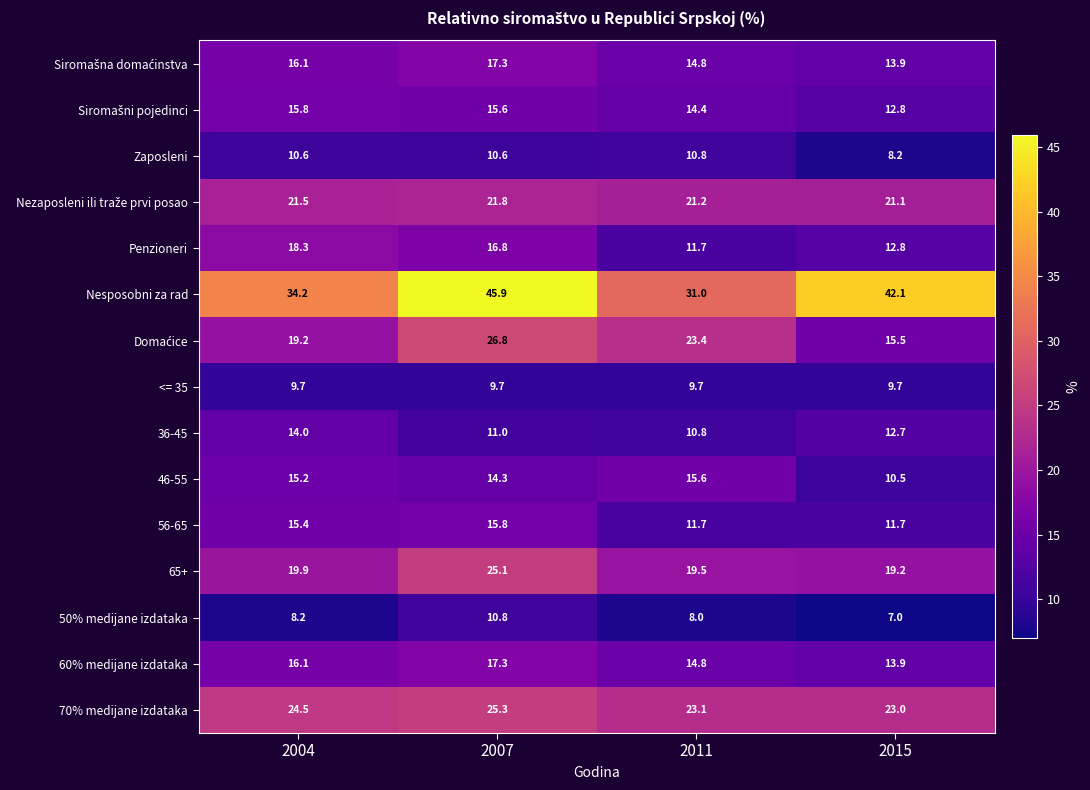

What is the sum of the <= 35 values at 2015 and 2004?

19.4